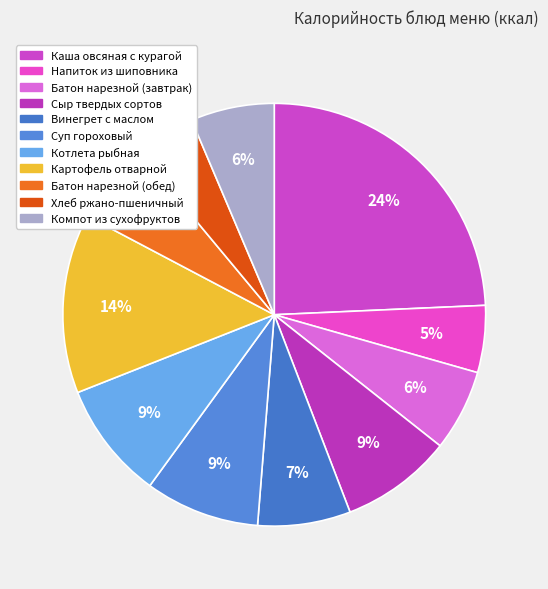

Rank the categories by value from lowest to highest.

Хлеб ржано-пшеничный, Напиток из шиповника, Батон нарезной (завтрак), Батон нарезной (обед), Компот из сухофруктов, Винегрет с маслом, Сыр твердых сортов, Суп гороховый, Котлета рыбная, Картофель отварной, Каша овсяная с курагой